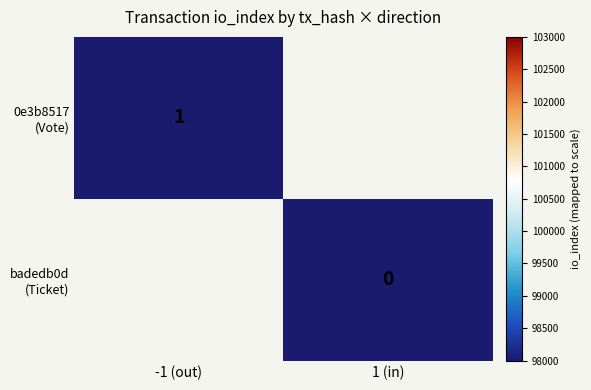

How many categories are shown in the chart?

2